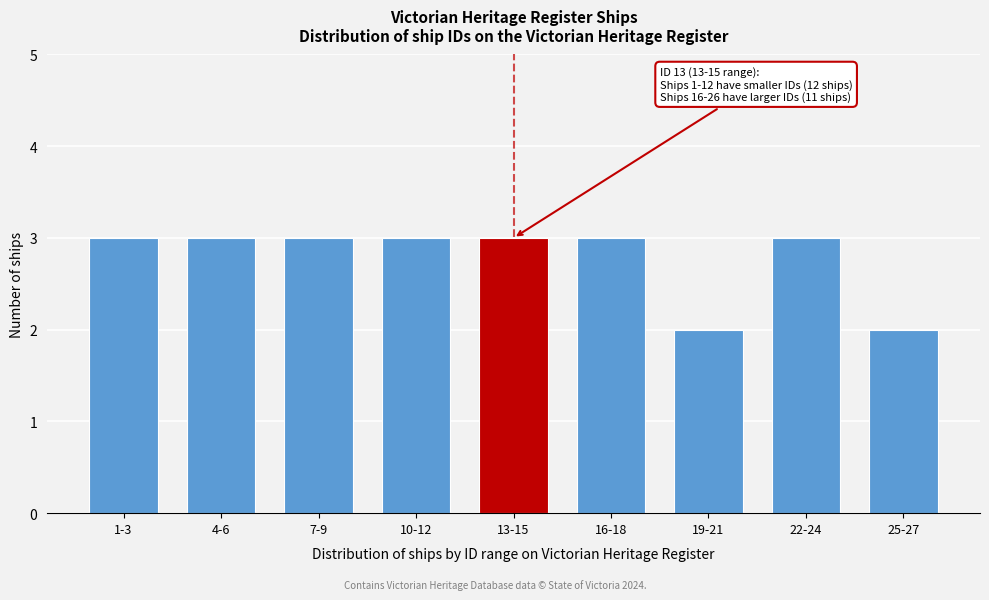

Reading left to right, list all the values displayed in this chart.

1-3=3	4-6=3	7-9=3	10-12=3	13-15=3	16-18=3	19-21=2	22-24=3	25-27=2